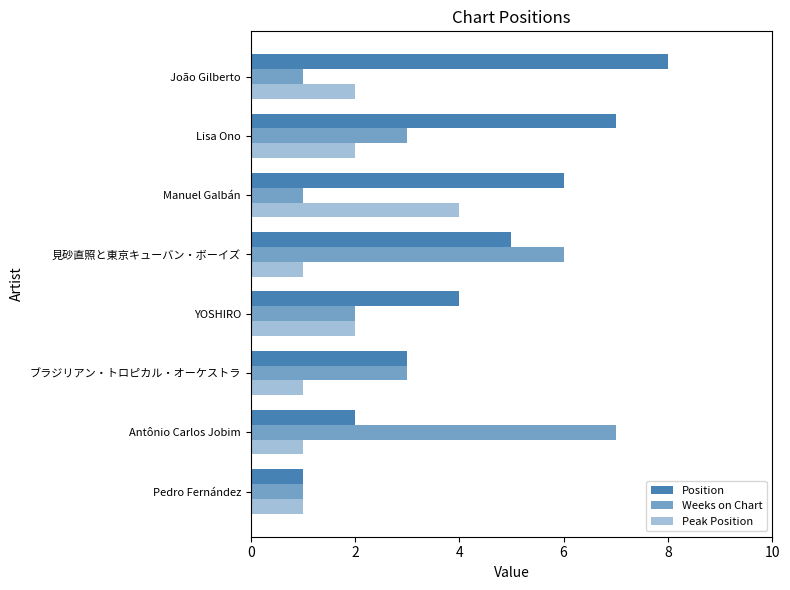

Reading left to right, transcribe all the data shown in this chart.

Position: 1	2	3	4	5	6	7	8
Weeks on Chart: 1	7	3	2	6	1	3	1
Peak Position: 1	1	1	2	1	4	2	2